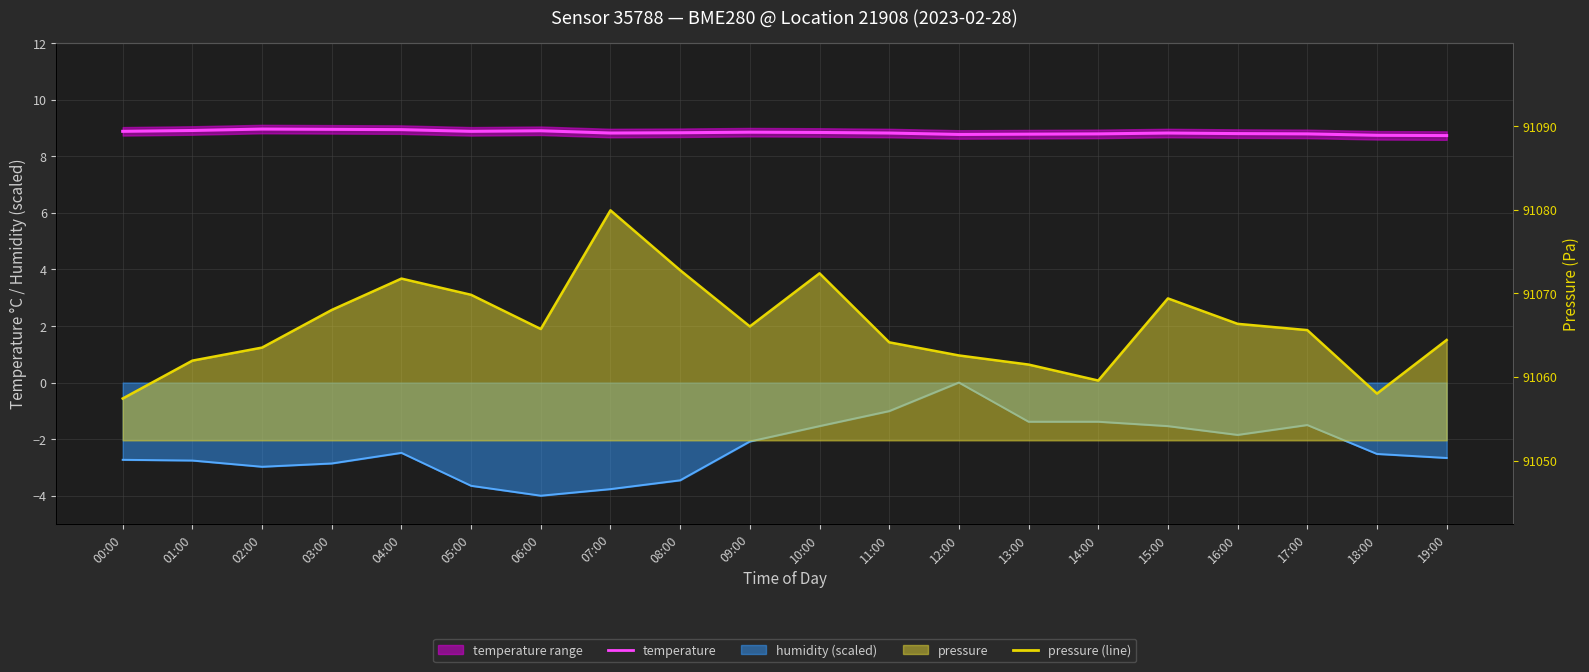

Rank the series at 19:00 from highest to lowest value.

pressure (line), temperature, humidity (line)